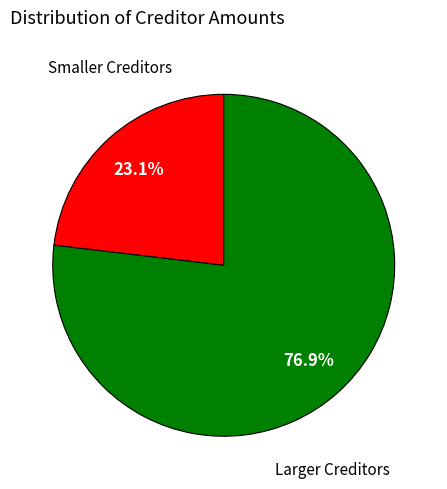

Approximately how many times larger is the value at Larger Creditors compared to Smaller Creditors?

3.3